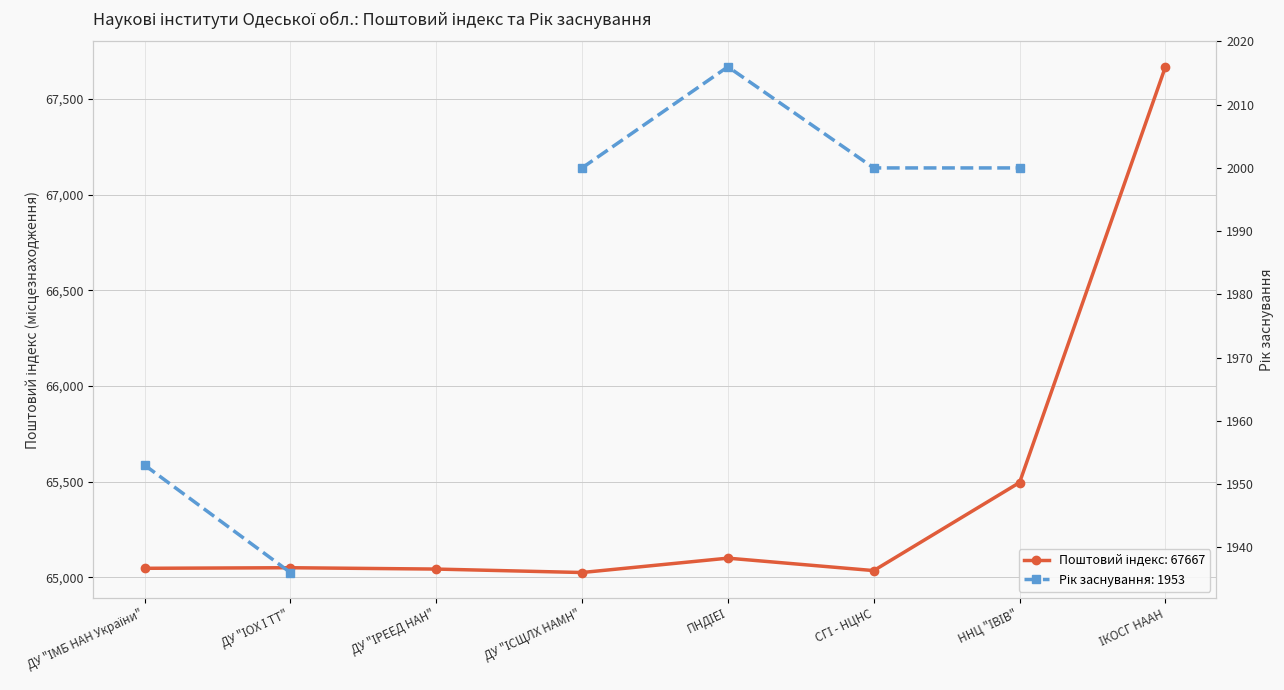

At which category does Рік заснування reach its first local peak?

ПНДІЕІ